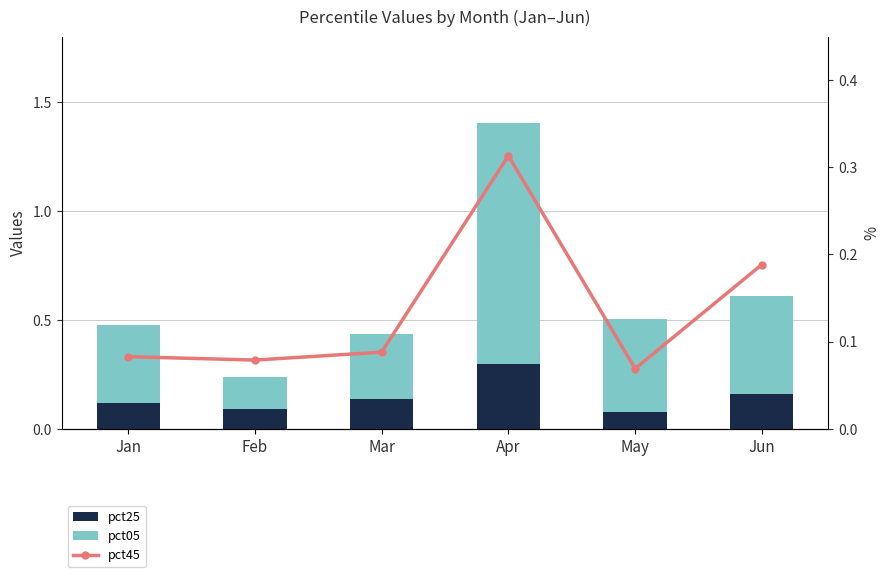

What is the average value of the pct45 series?

0.1